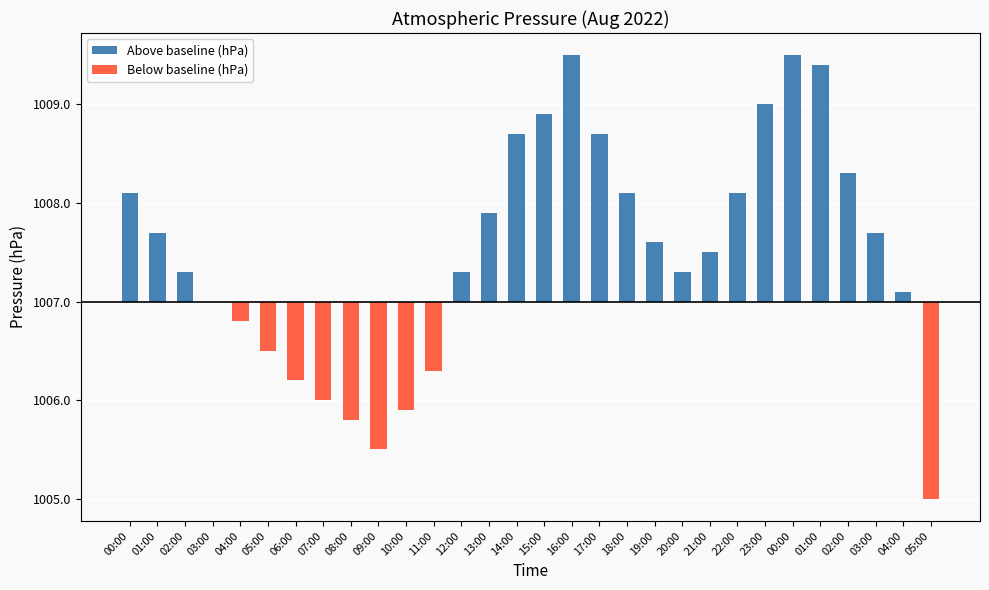

How many data points in Below baseline (hPa) are less than 0?

9